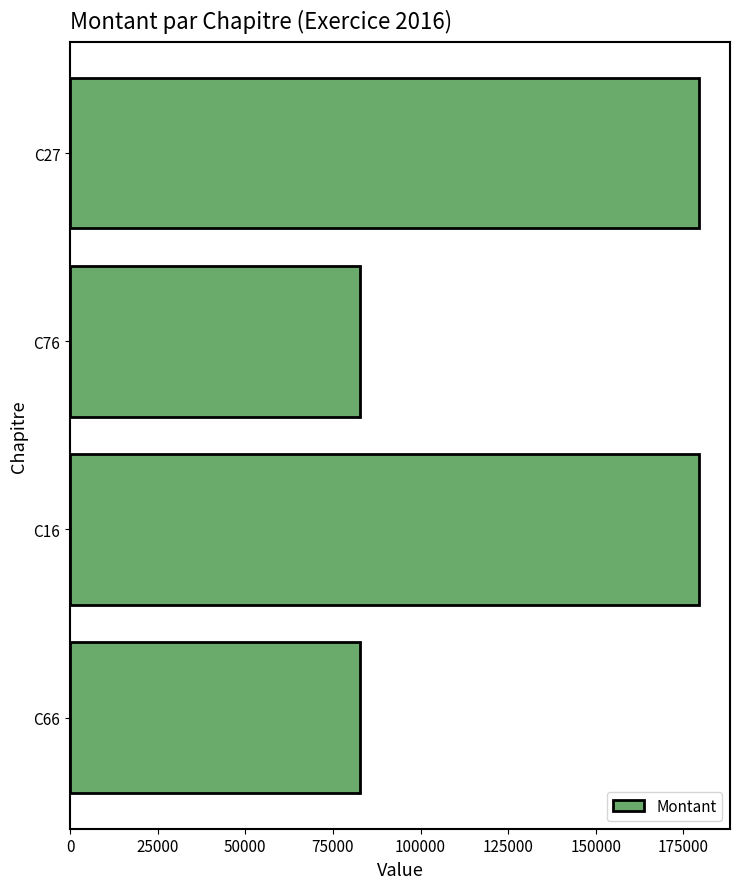

What is the ratio of the value at C16 to the value at C66?

2.2